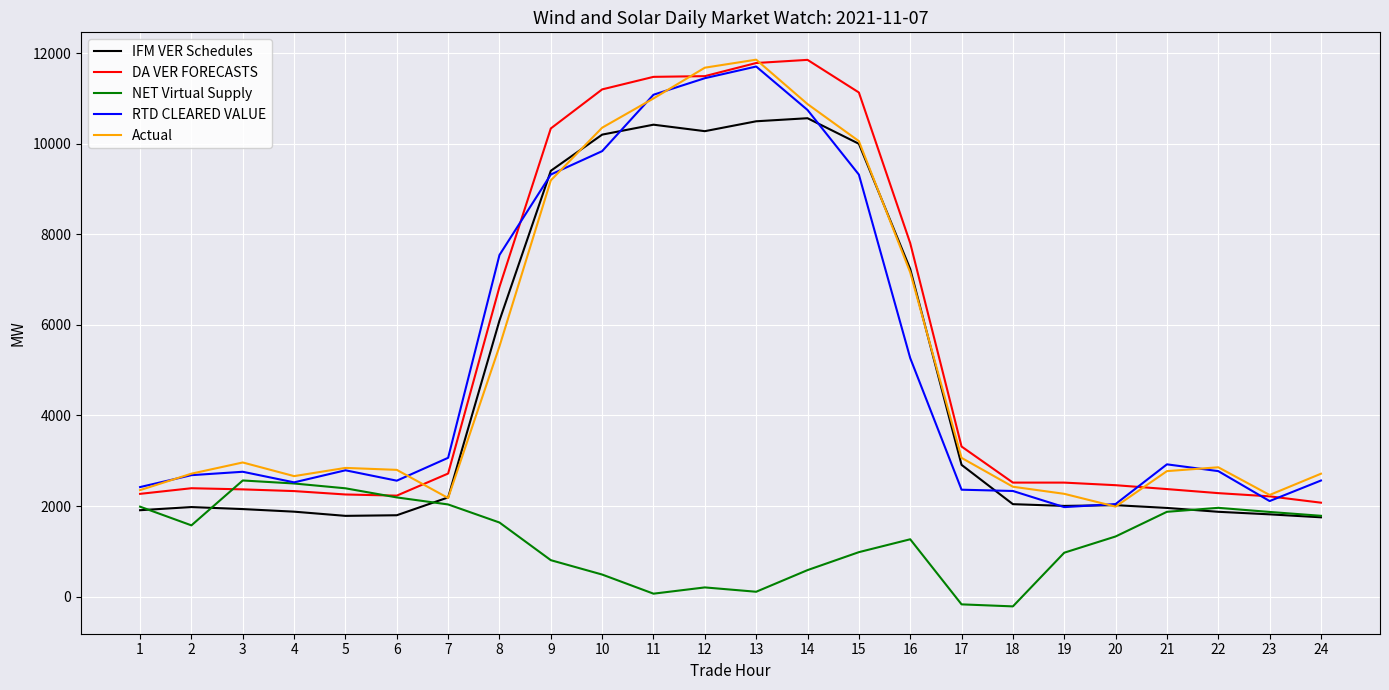

True or false: DA VER FORECASTS and RTD CLEARED VALUE cross at least once.

True